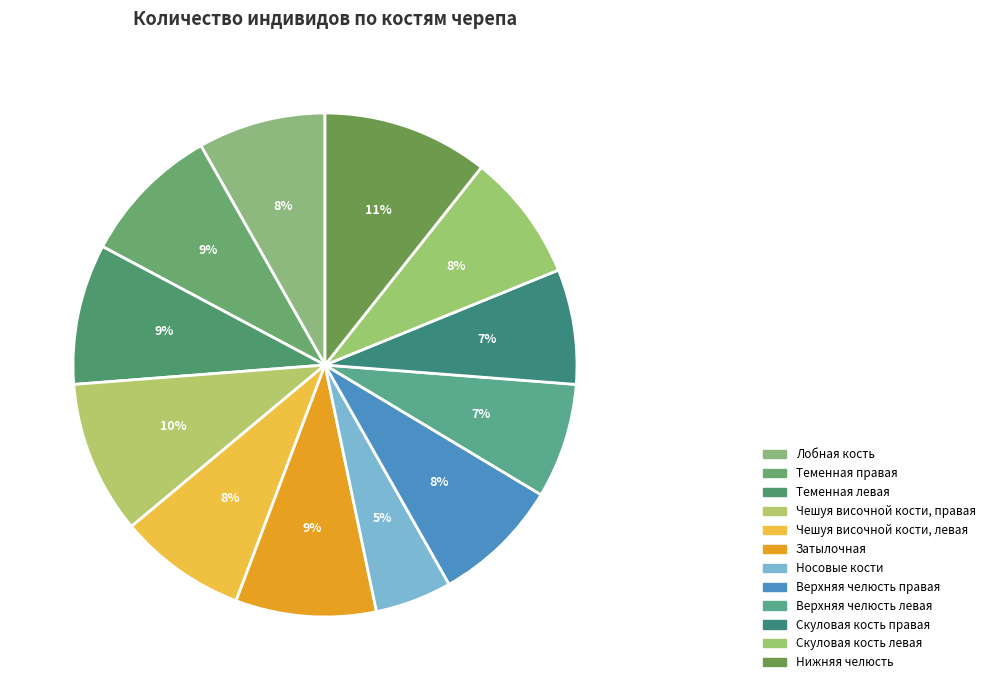

Is it true that Верхняя челюсть левая is 7% of the pie?

True